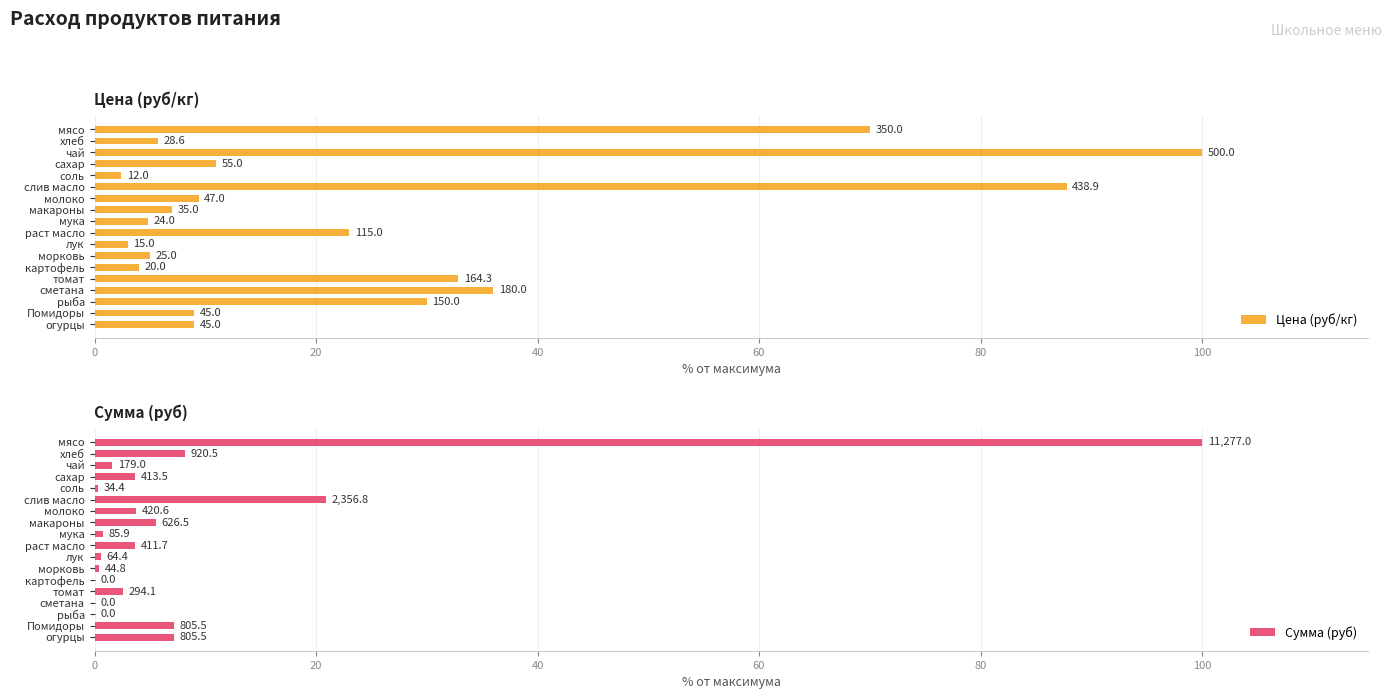

What is the difference between the maximum and minimum values in the Сумма (руб) series?

100.0